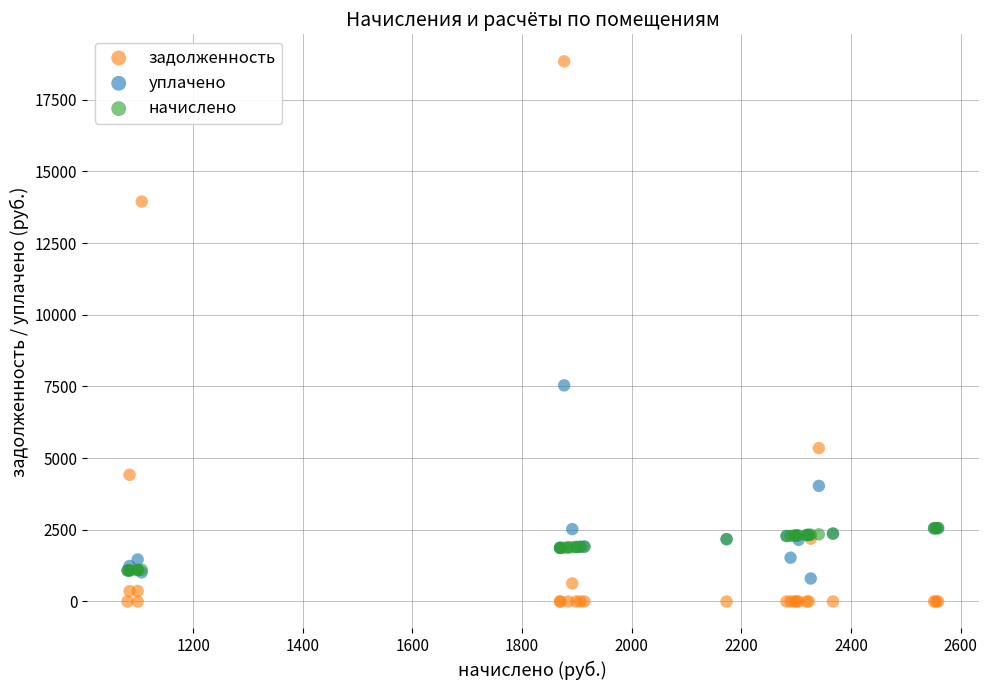

Across all series, what Y value is closest to 9418?

7536.8